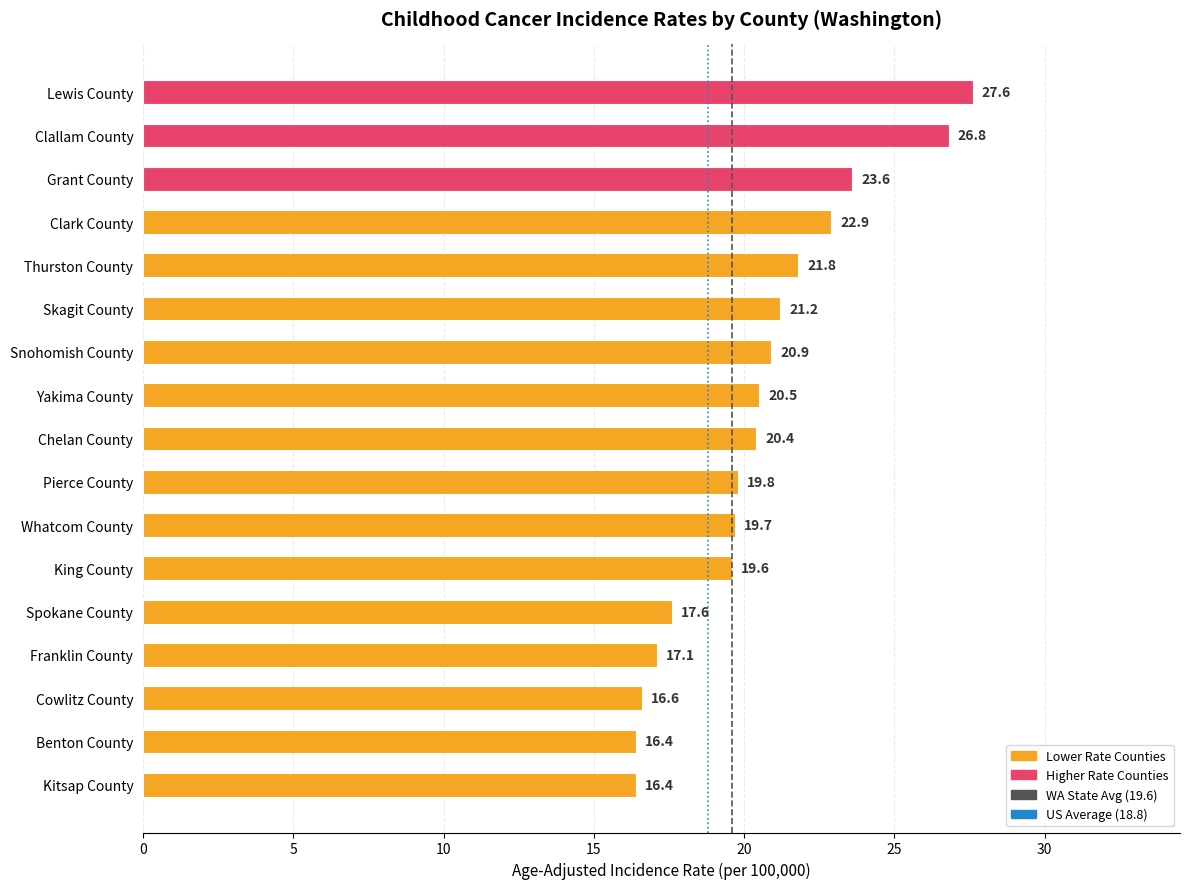

What is the difference between the maximum and minimum values?

11.2